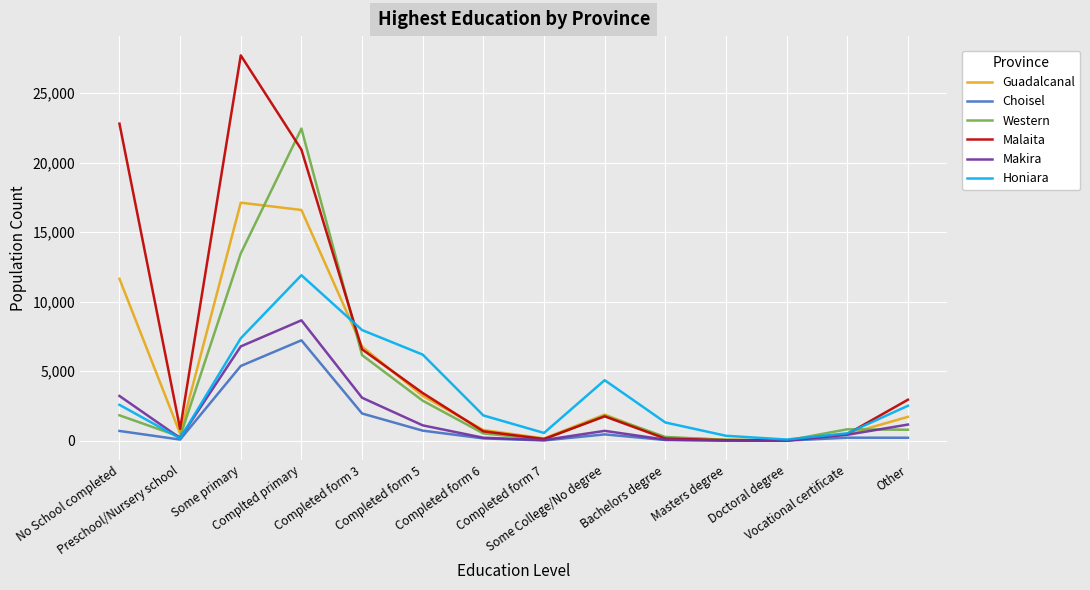

Which series has the widest spread of values?

Malaita